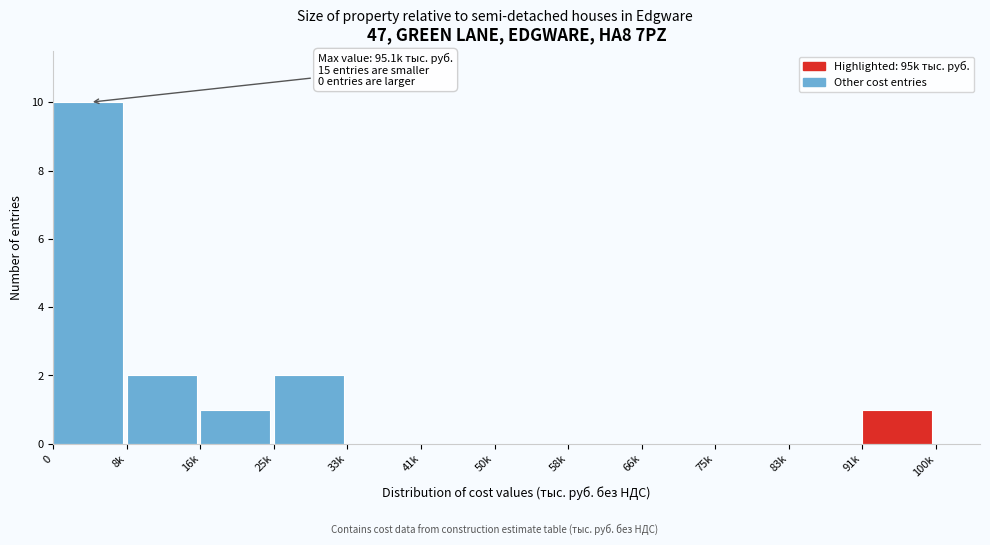

Reading left to right, extract all data points from this chart.

0=10	8k=2	16k=1	25k=2	33k=0	41k=0	50k=0	58k=0	66k=0	75k=0	83k=0	91k=1